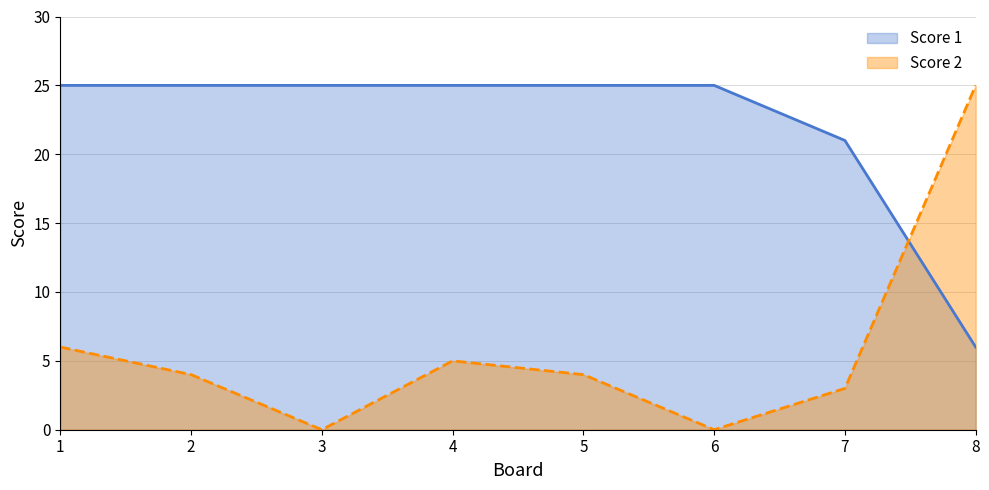

Which series has the largest total across all categories?

Score 1